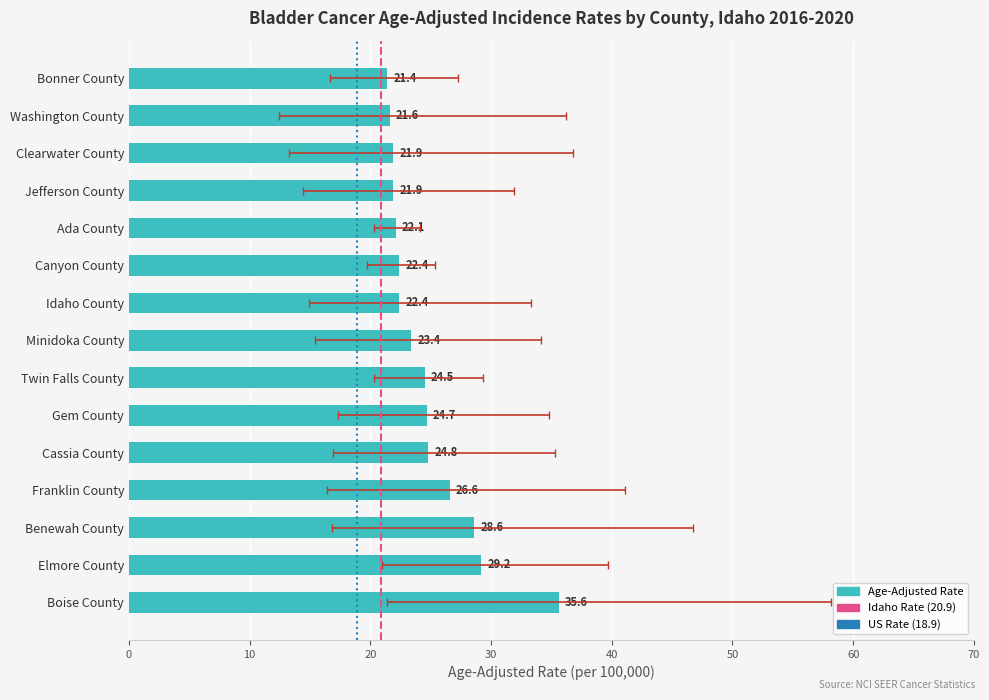

What is the label of the 11th bar from the left?

Ada County